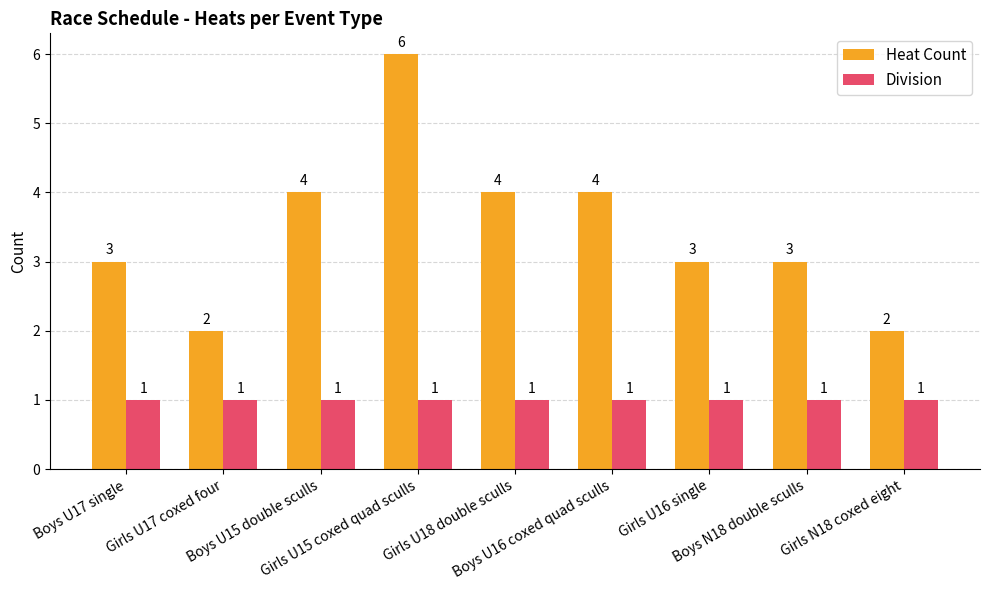

The Heat Count series shows 1 at Girls N18 coxed eight. True or false?

False